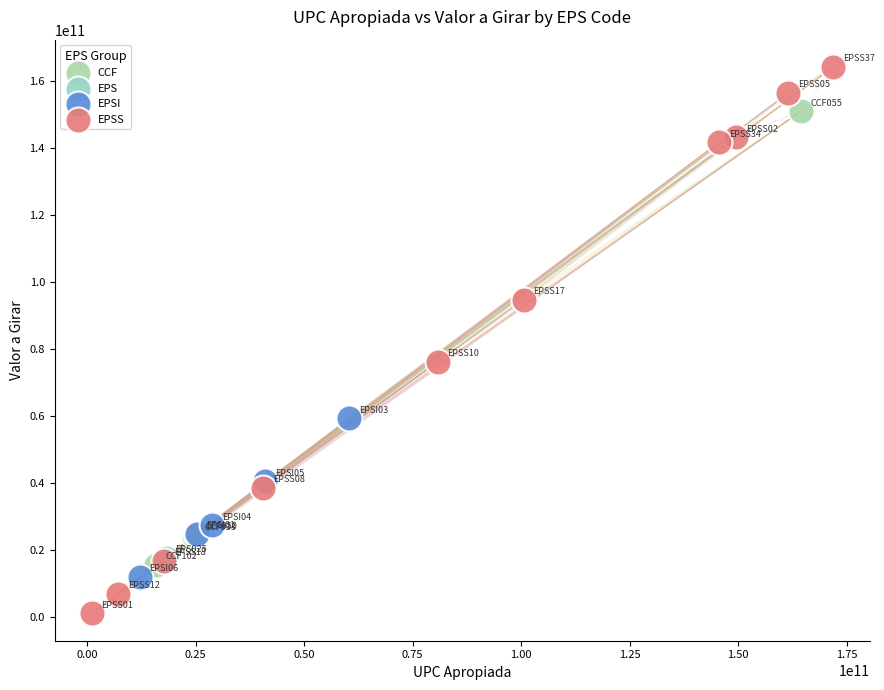

Which series reaches the minimum Y coordinate?

EPSS